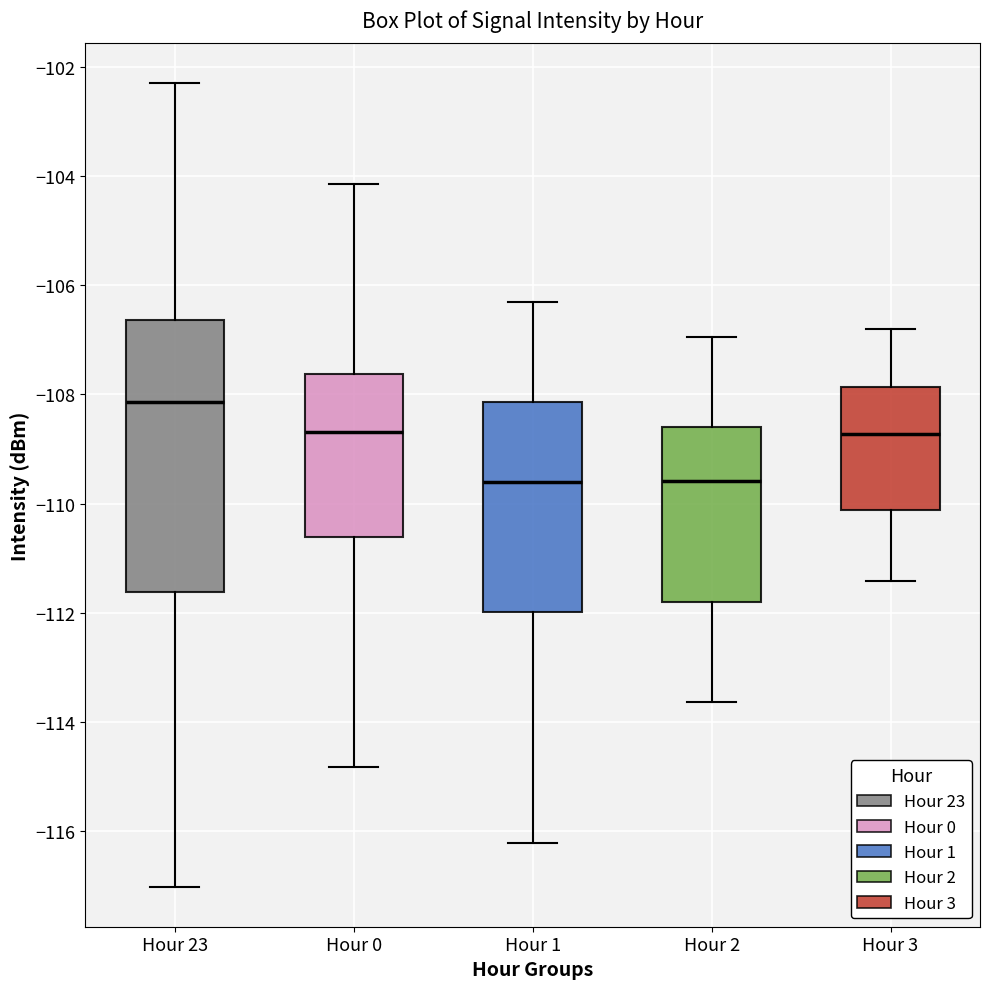

Comparing the boxes themselves (not the whiskers), which one is the tallest?

Hour 23